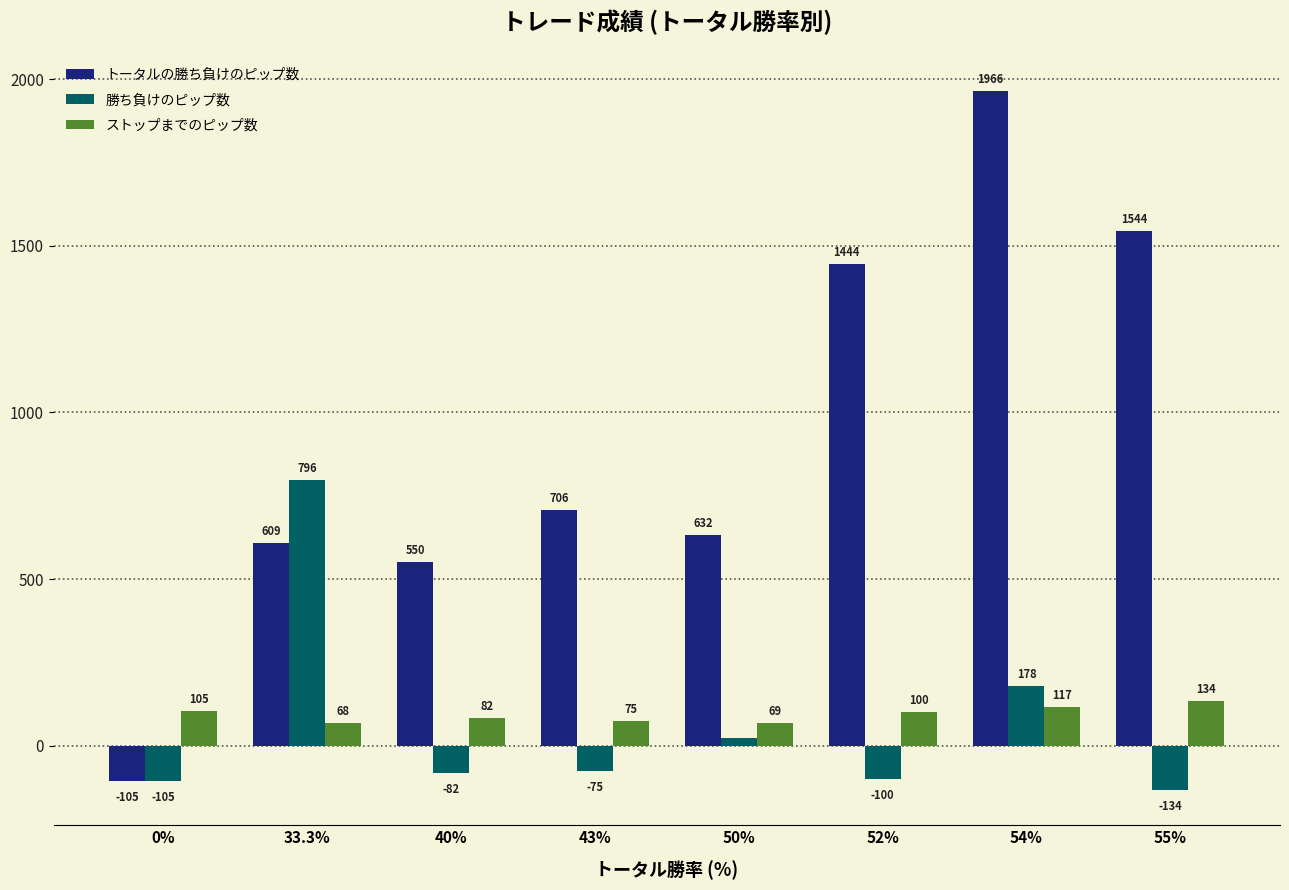

What is the difference between the ストップまでのピップ数 values at 43% and 40%?

7